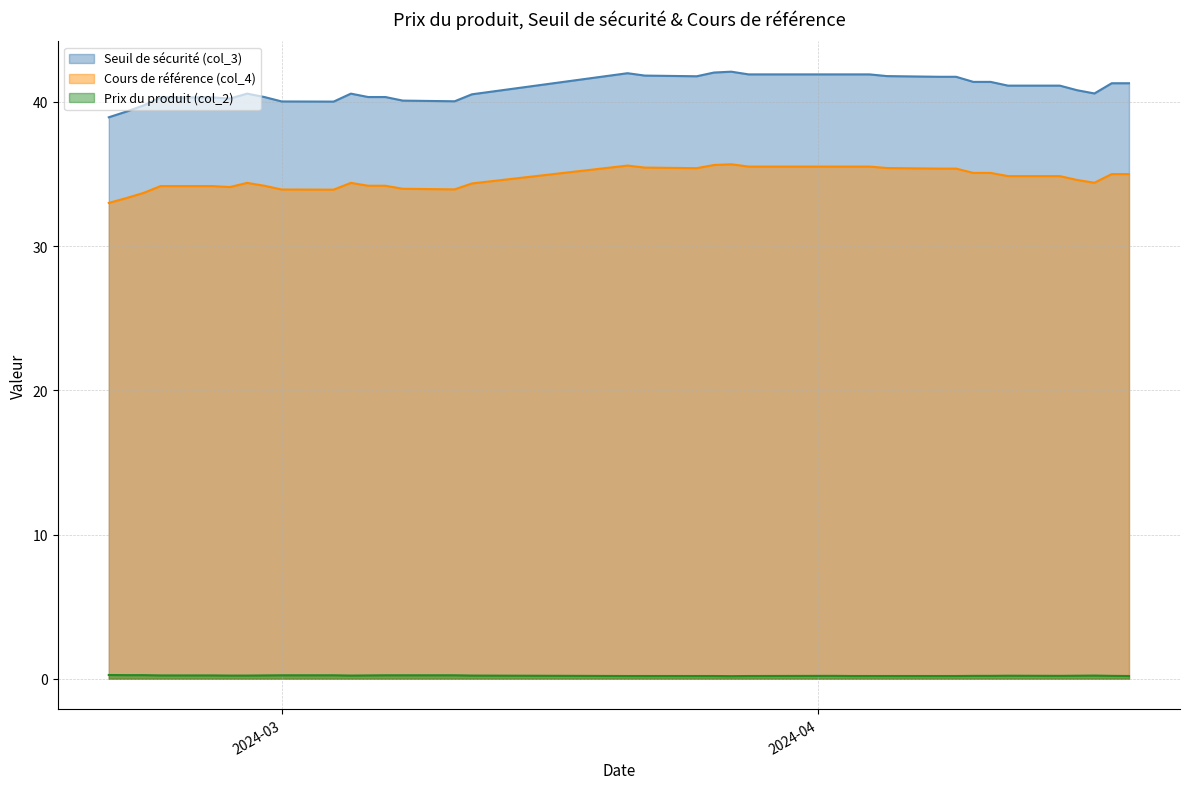

What is the greatest value displayed?

42.1